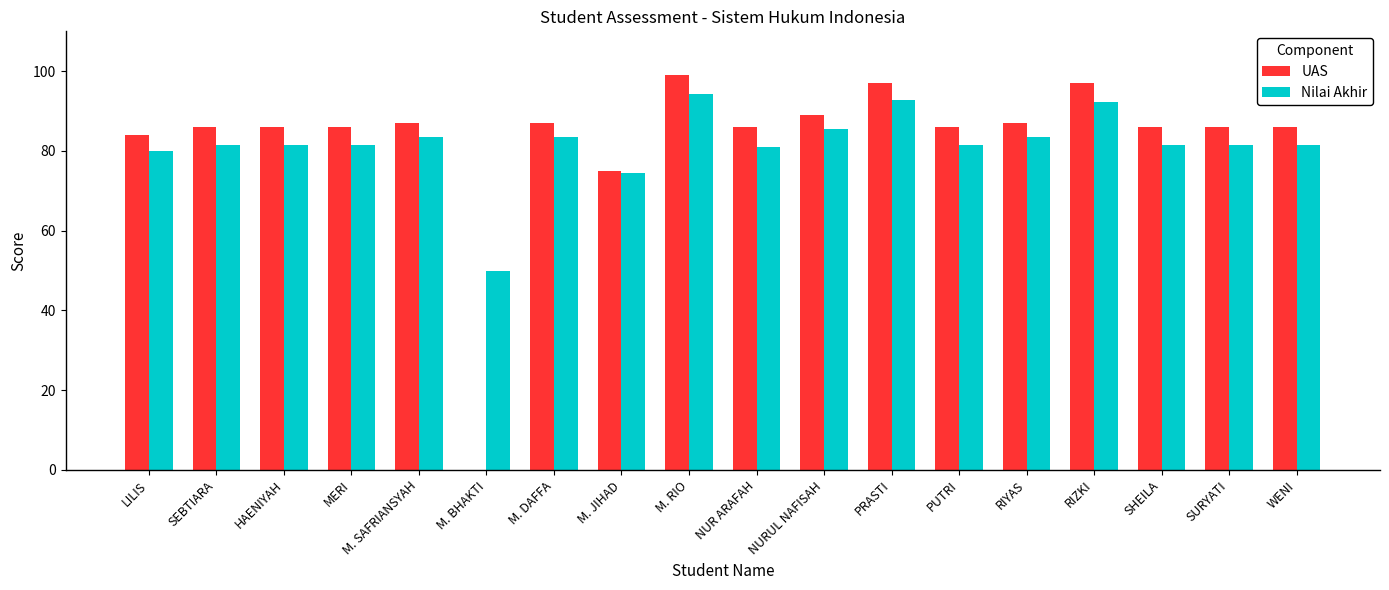

What is the sum of the UAS values at M. JIHAD and LILIS?

159.0